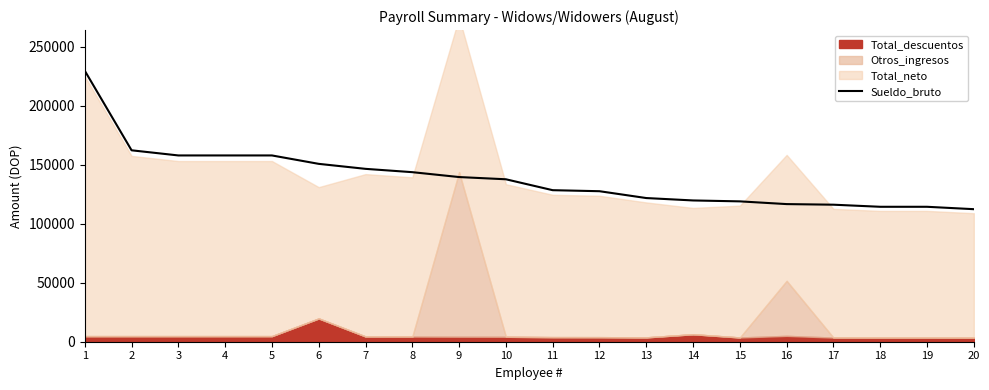

The chart shows a value of 128433.8 at 11. True or false?

True